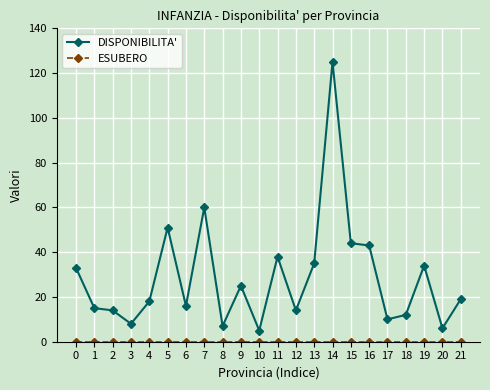

Which series has the largest total across all categories?

DISPONIBILITA'